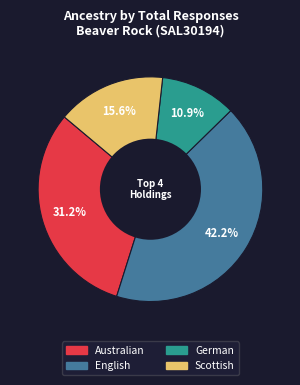

Is there a majority slice in this chart?

No